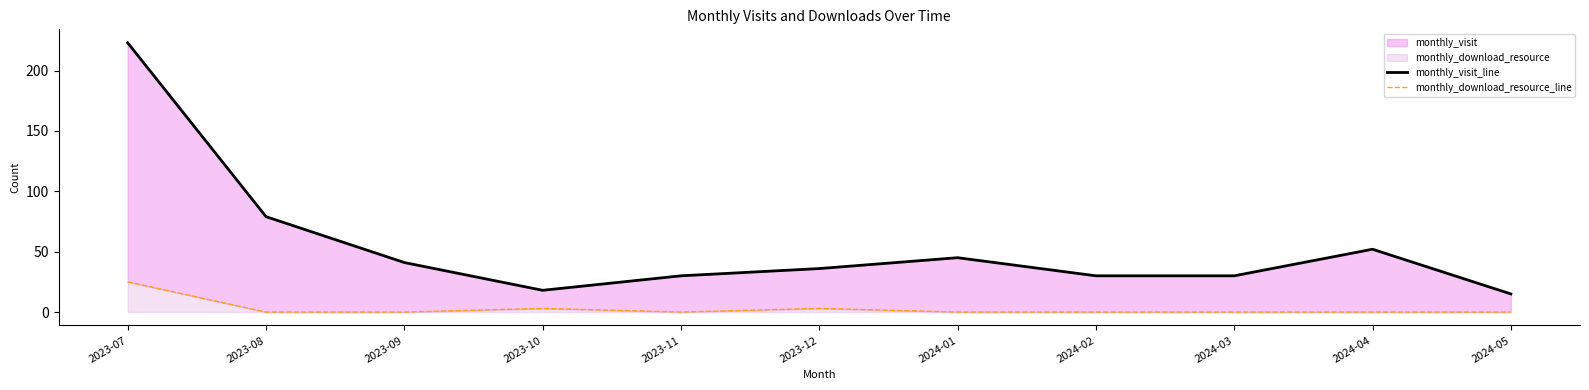

Reading left to right, what are all the values shown in this chart?

monthly_visit_line: 223	79	41	18	30	36	45	30	30	52	15
monthly_download_resource_line: 25	0	0	3	0	3	0	0	0	0	0